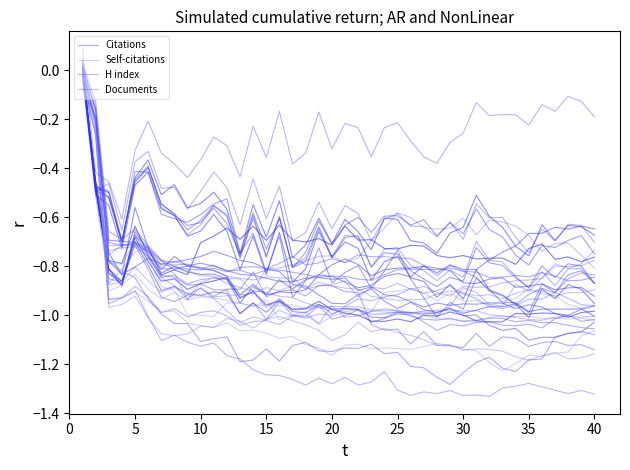

Which series ends up on top after the final intersection of Citations and H index?

H index